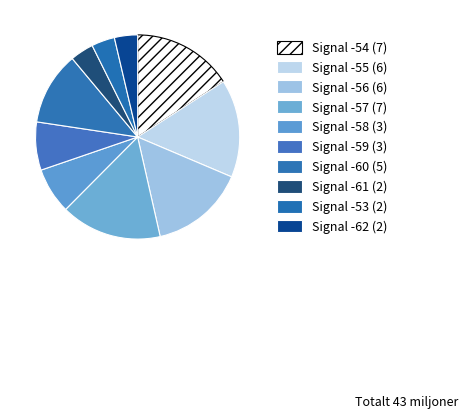

How many segments does this pie chart have?

10